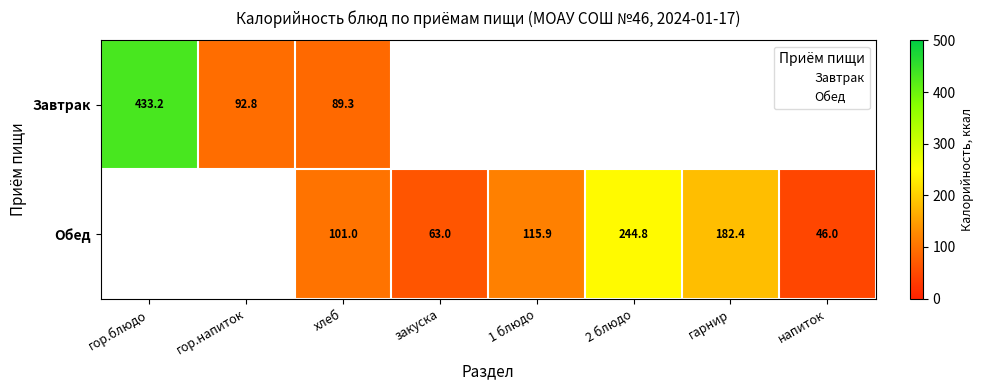

At how many categories does at least one series exceed 325?

1